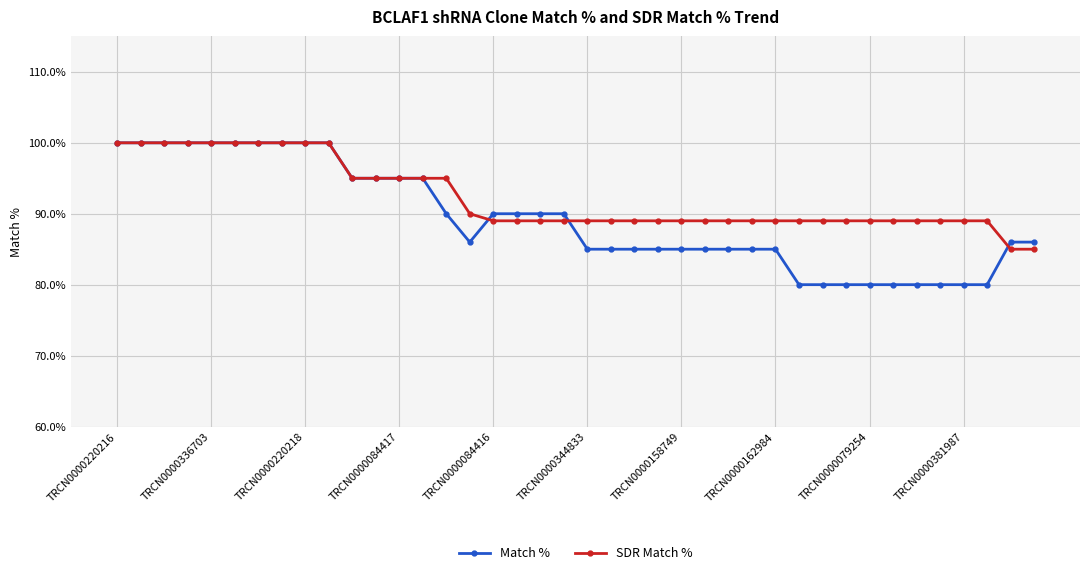

Which series has the largest range (max minus min)?

Match %